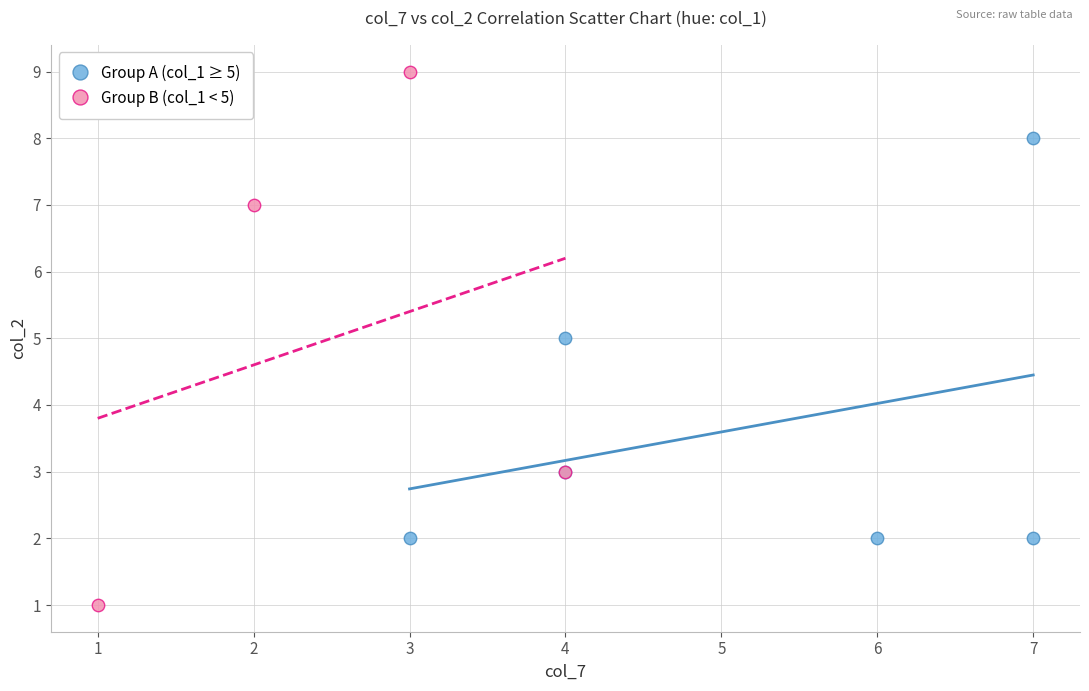

Which series contains the lowest Y value?

Group B (col_1 < 5)